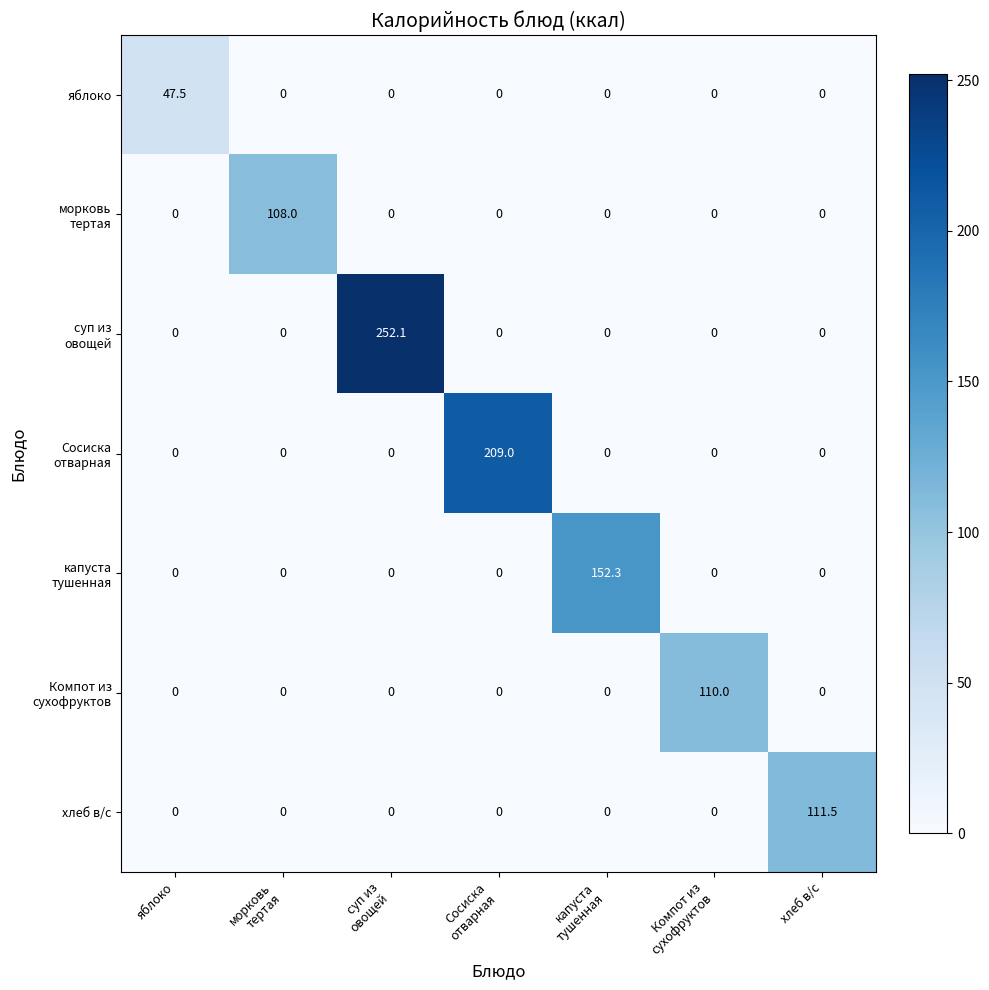

The value of яблоко at яблоко is 47.5. True or false?

True